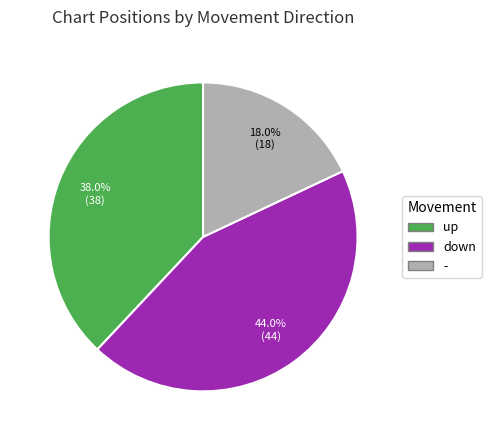

To the nearest percent, what is the average slice percentage?

33%